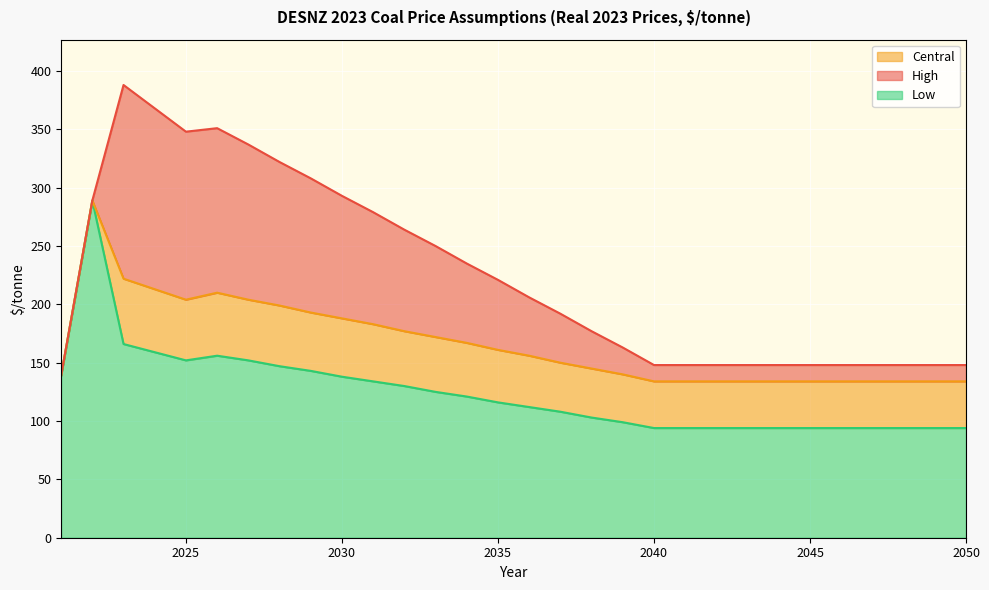

True or false: Low and Central cross at least once.

False